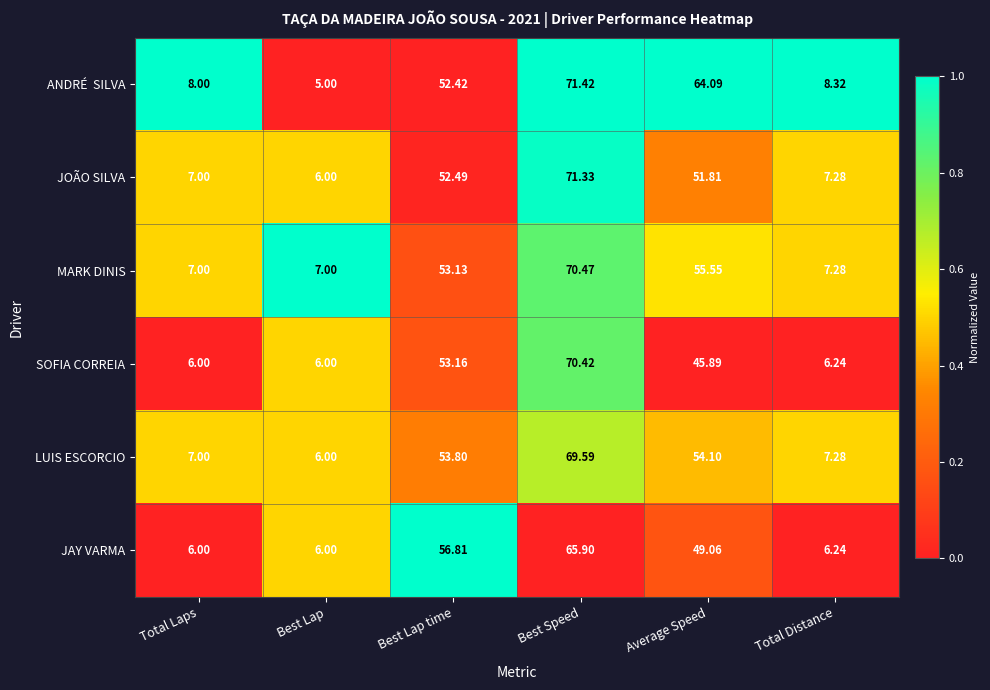

Where is SOFIA CORREIA nearest to the value 38?

Average Speed